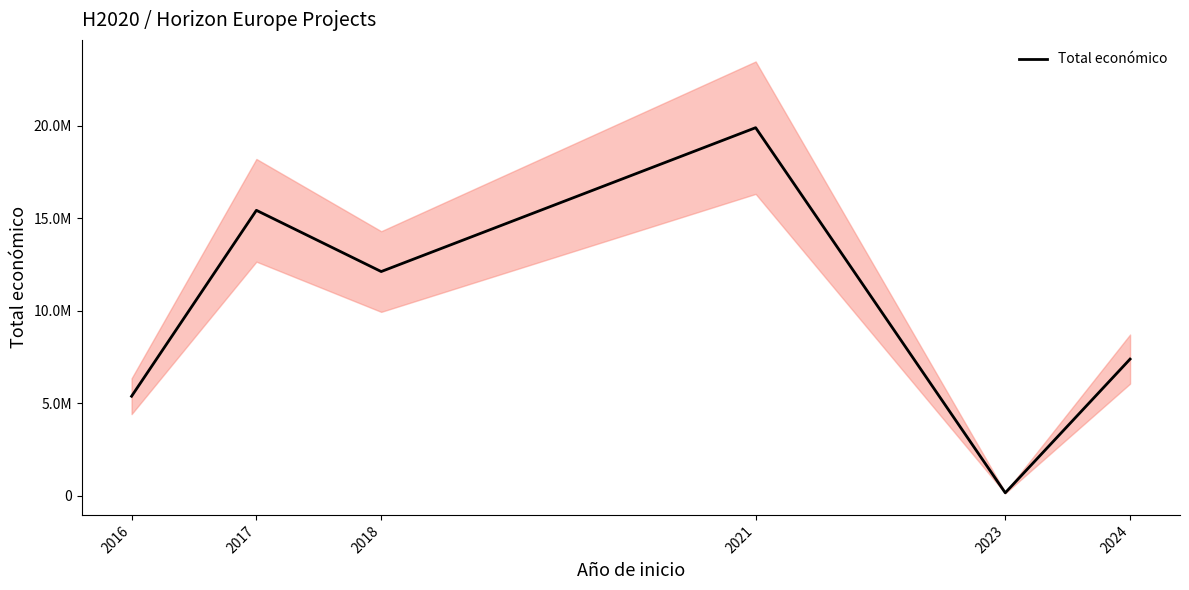

How many interior local valleys (lower than both neighbors) does the data have?

2